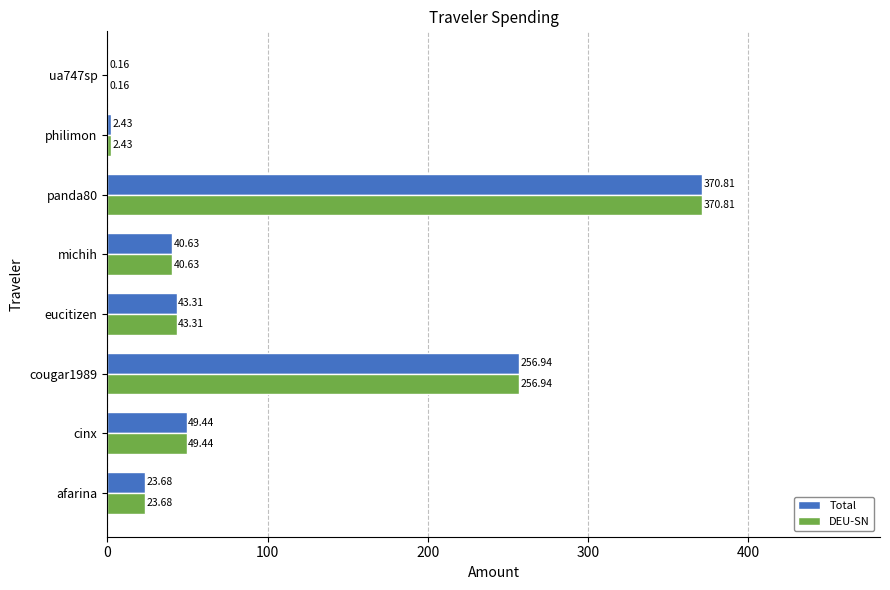

What is the average value of the Total series?

98.4